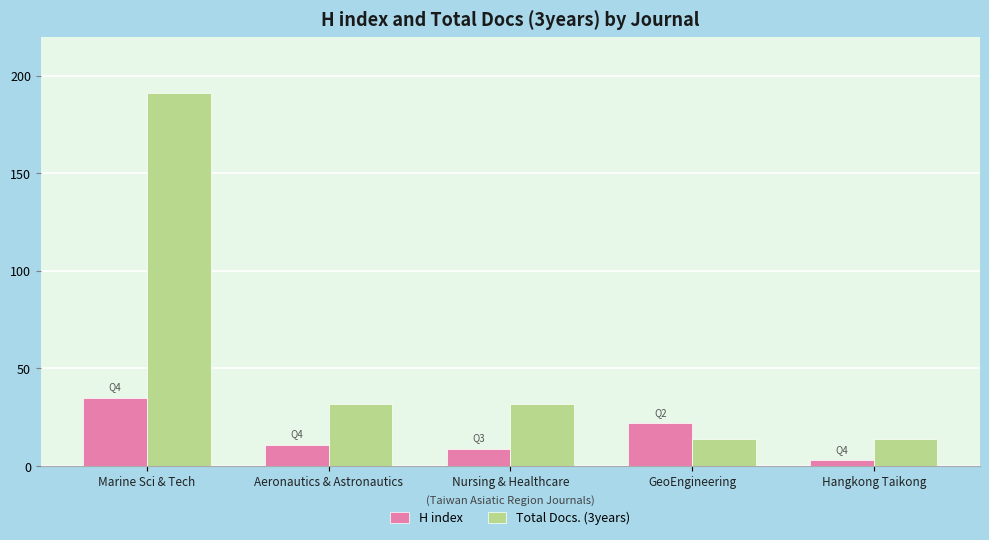

Is it true that H index equals 35 at Marine Sci & Tech?

True